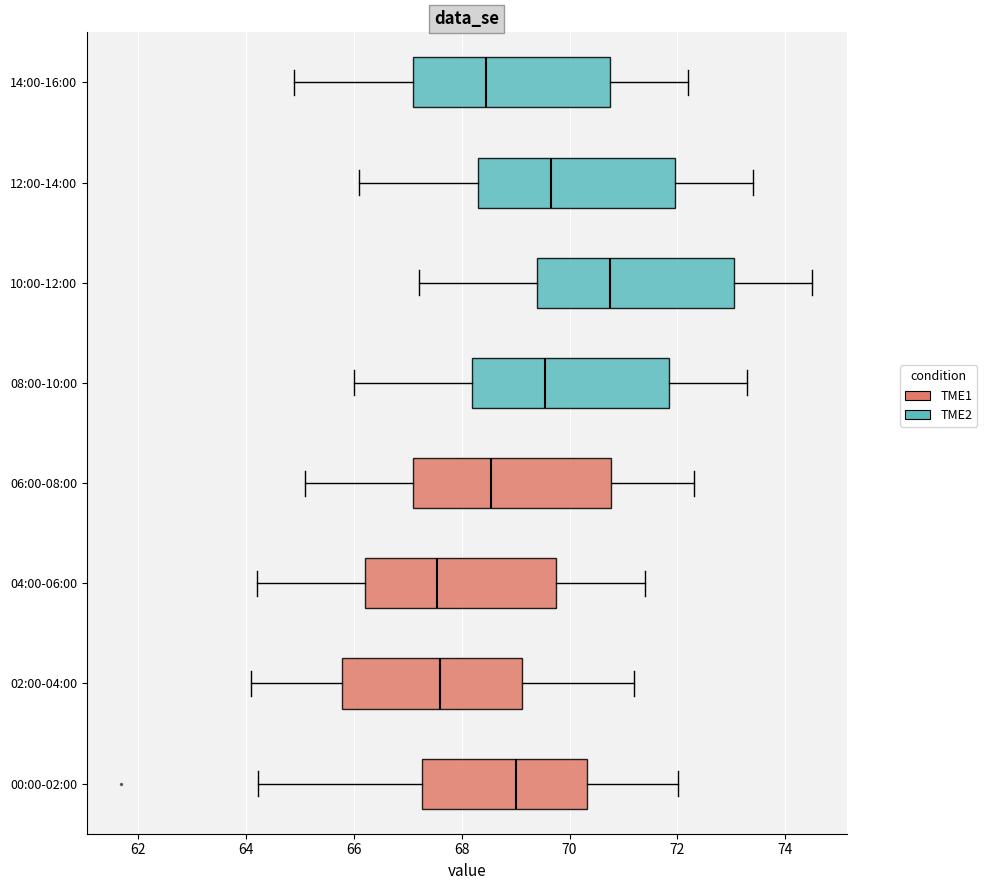

Which box has the furthest to the right median line?

10:00-12:00